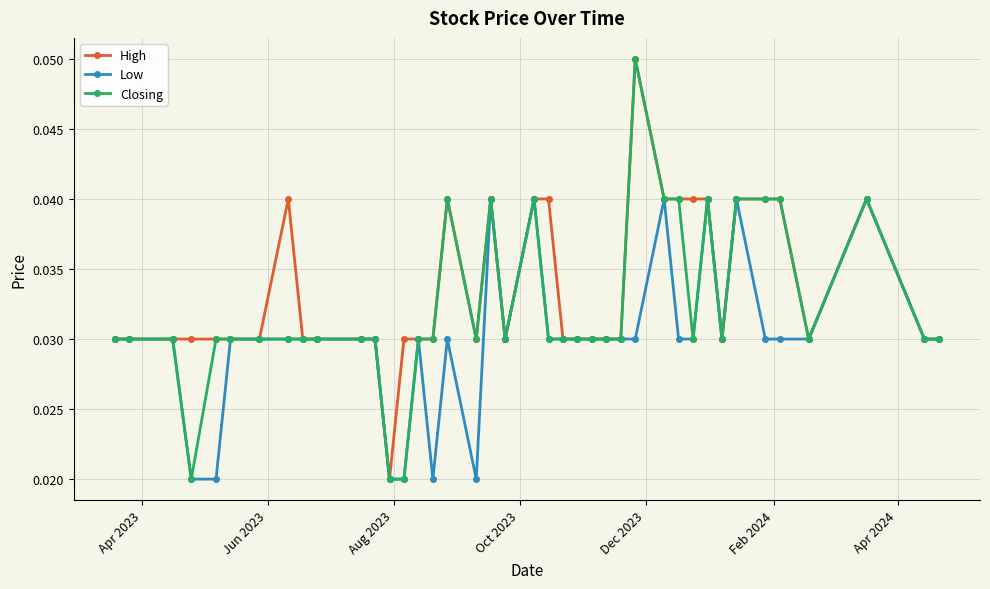

What is the sum of all Closing values?

1.3